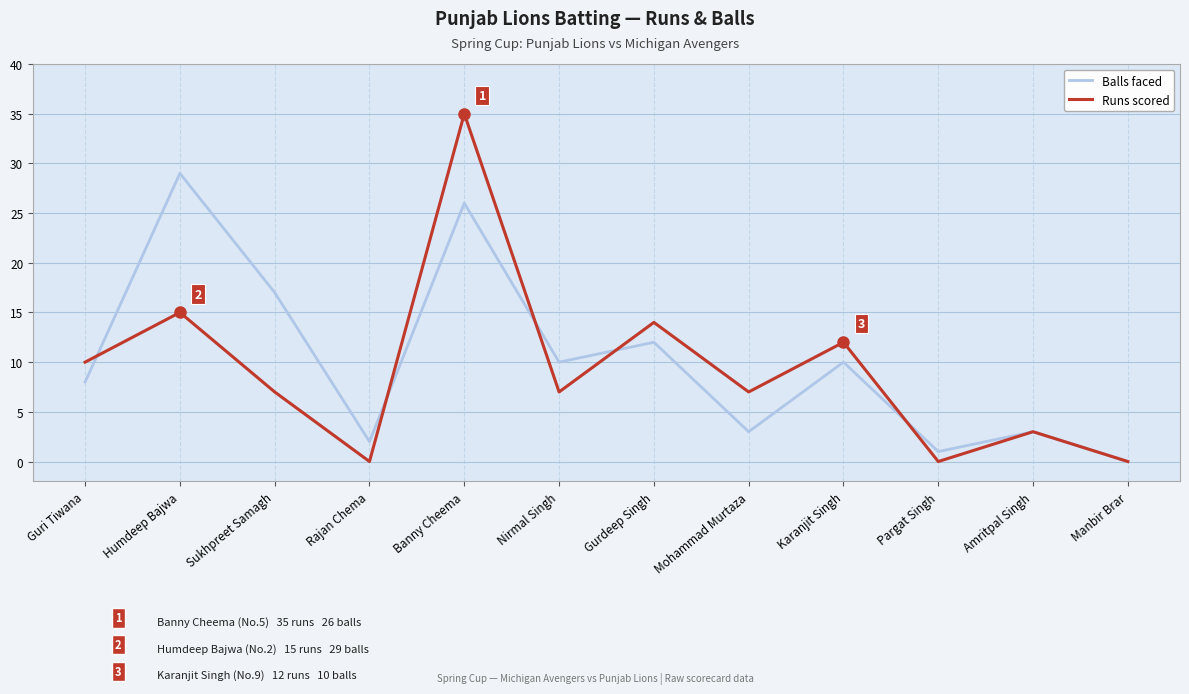

What position from the right is Manbir Brar?

1